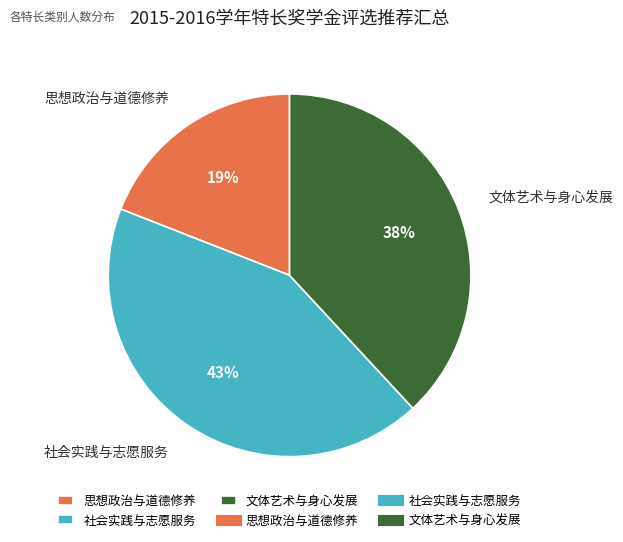

Is it true that 文体艺术与身心发展 is 38% of the pie?

True